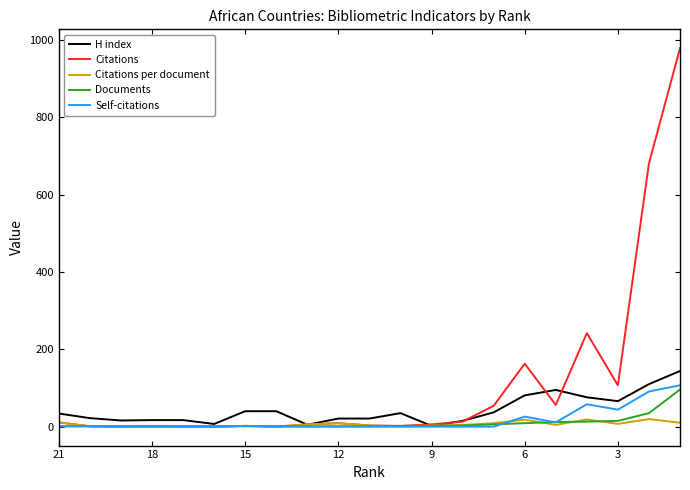

Which series has the largest total across all categories?

Citations